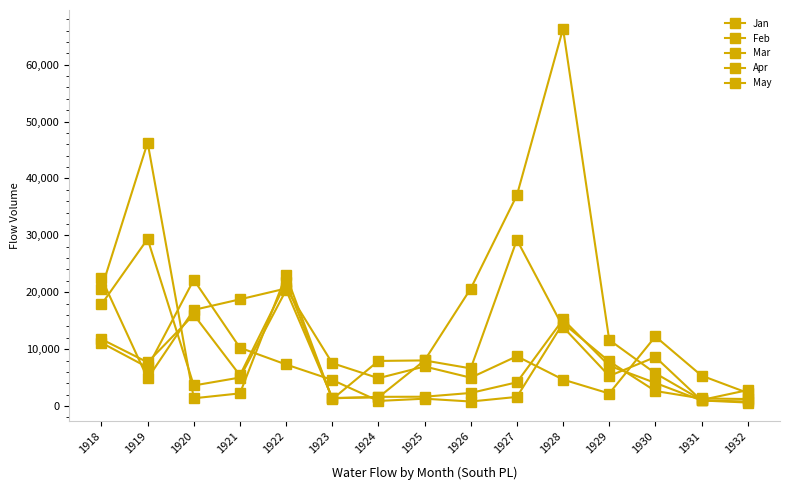

What is the total value across all series at 1932?

7745.6